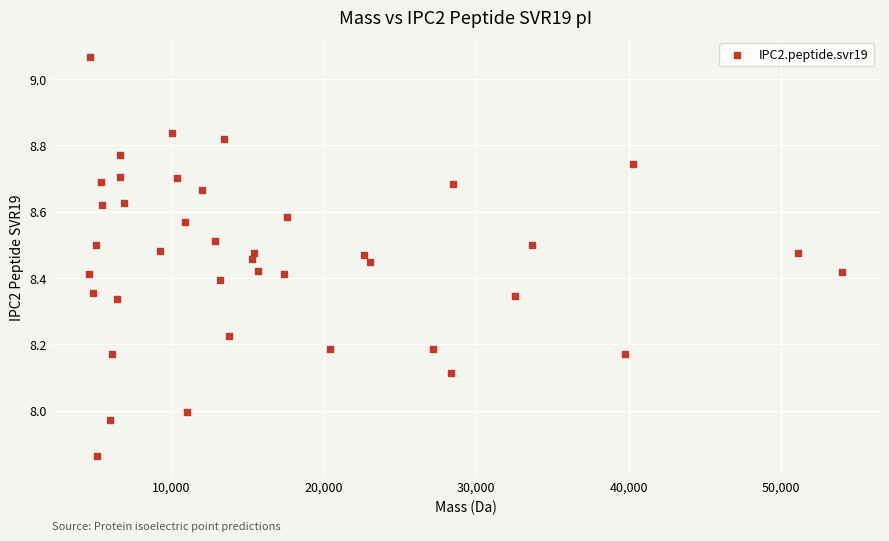

What is the range of Y values (max minus min)?

1.2